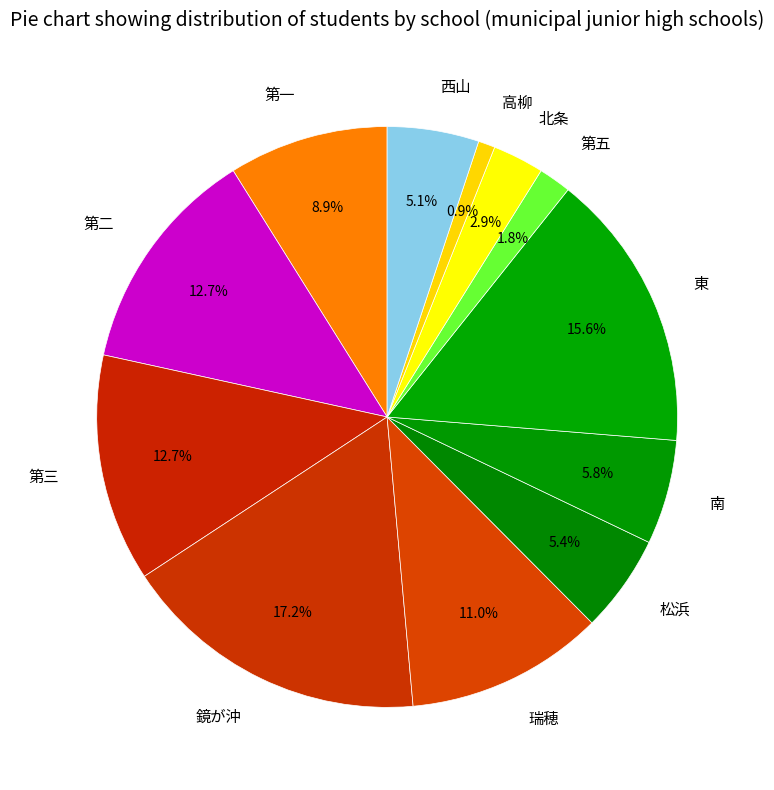

Does 西山 represent more than half of the total?

No